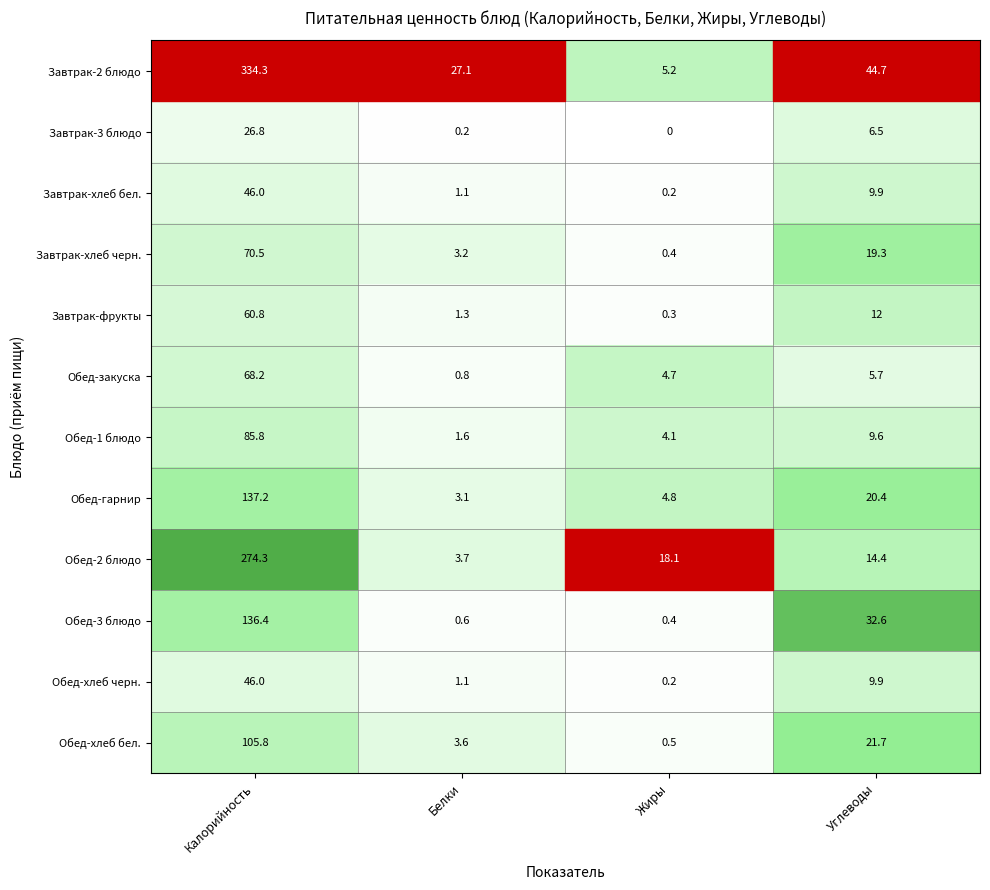

List the labels in order of Обед-2 блюдо value, smallest first.

Белки, Углеводы, Жиры, Калорийность